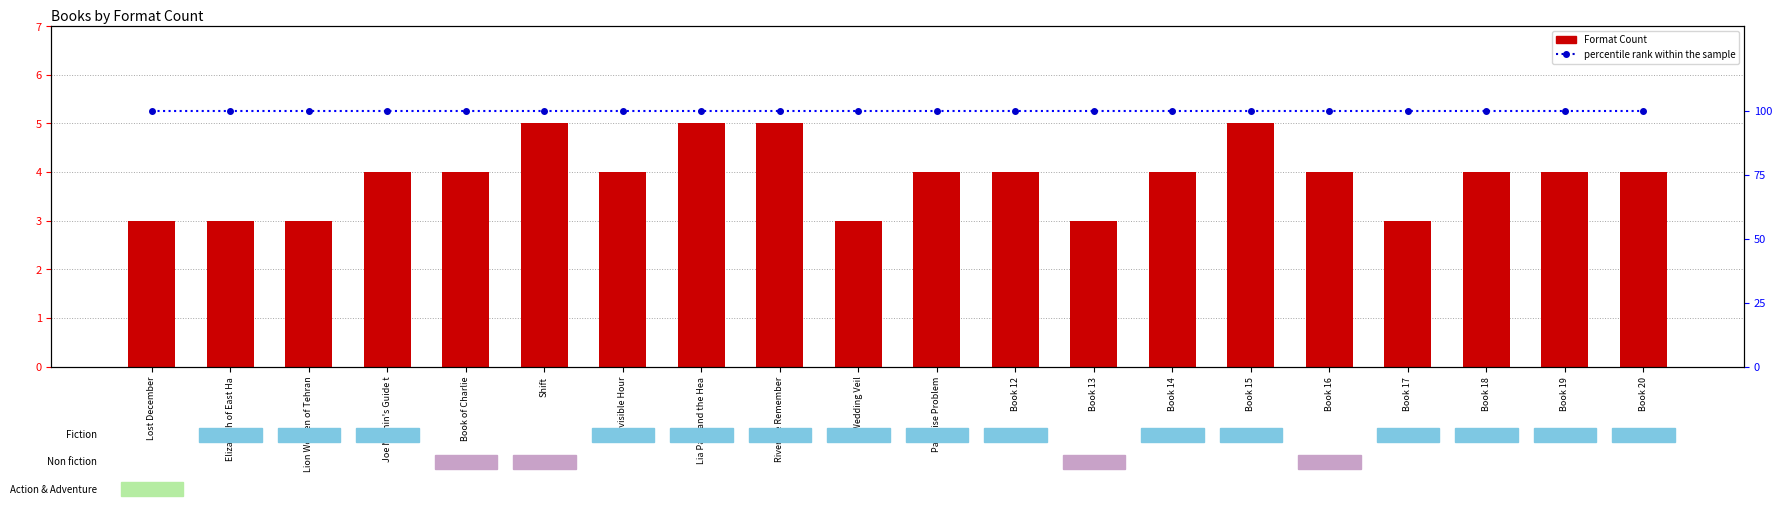

Reading left to right, transcribe all the data shown in this chart.

Format Count: Lost December=3	Elizabeth of East Ha=3	Lion Women of Tehran=3	Joe Nuthin's Guide t=4	Book of Charlie=4	Shift=5	Invisible Hour=4	Lia Park and the Hea=5	River We Remember=5	Wedding Veil=3	Paradise Problem=4	Book 12=4	Book 13=3	Book 14=4	Book 15=5	Book 16=4	Book 17=3	Book 18=4	Book 19=4	Book 20=4
percentile rank within the sample: Lost December=100	Elizabeth of East Ha=100	Lion Women of Tehran=100	Joe Nuthin's Guide t=100	Book of Charlie=100	Shift=100	Invisible Hour=100	Lia Park and the Hea=100	River We Remember=100	Wedding Veil=100	Paradise Problem=100	Book 12=100	Book 13=100	Book 14=100	Book 15=100	Book 16=100	Book 17=100	Book 18=100	Book 19=100	Book 20=100